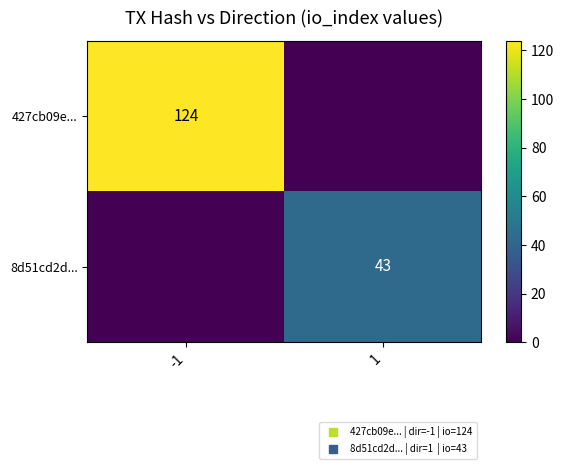

Between -1 and 1, which is larger?

-1